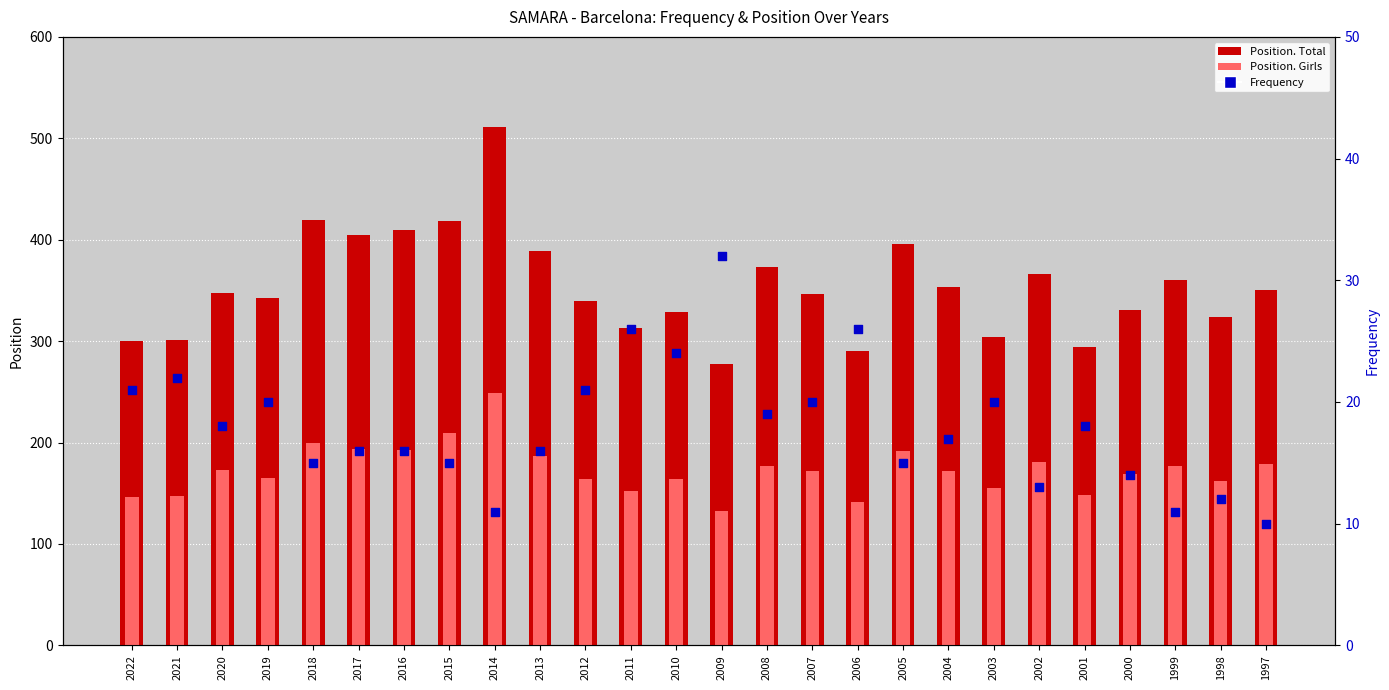

At which category is the sum across all series the highest?

2014